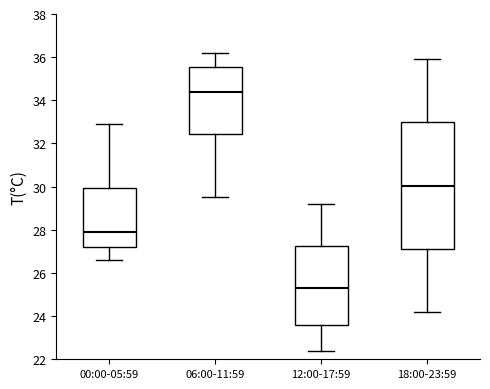

Reading left to right, transcribe this box plot: for each box, give where its median line is, the range the box spans, and where its two whiskers end, as read against the y-axis. The values are not printed on the chart, so give them approximately, as read against the axis.

00:00-05:59: median 28.0, box 27.2 to 30.0, whiskers 26.6 to 33.0
06:00-11:59: median 34.4, box 32.4 to 35.6, whiskers 29.6 to 36.2
12:00-17:59: median 25.4, box 23.6 to 27.2, whiskers 22.4 to 29.2
18:00-23:59: median 30.0, box 27.2 to 33.0, whiskers 24.2 to 36.0